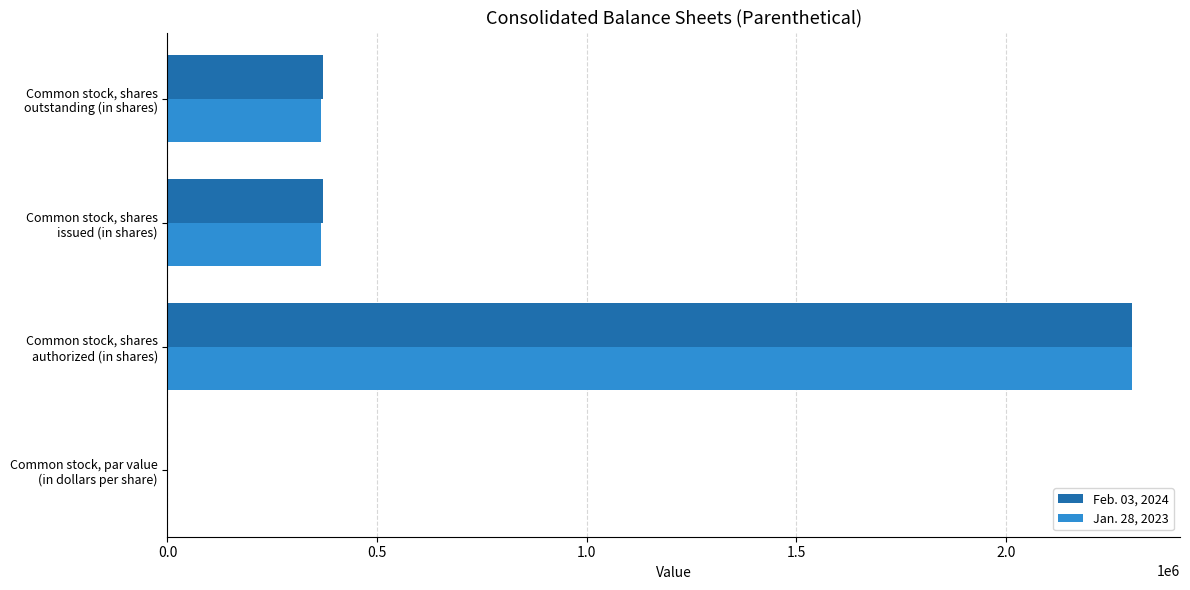

Count the Jan. 28, 2023 values in the range 366000 to 2300000.

3